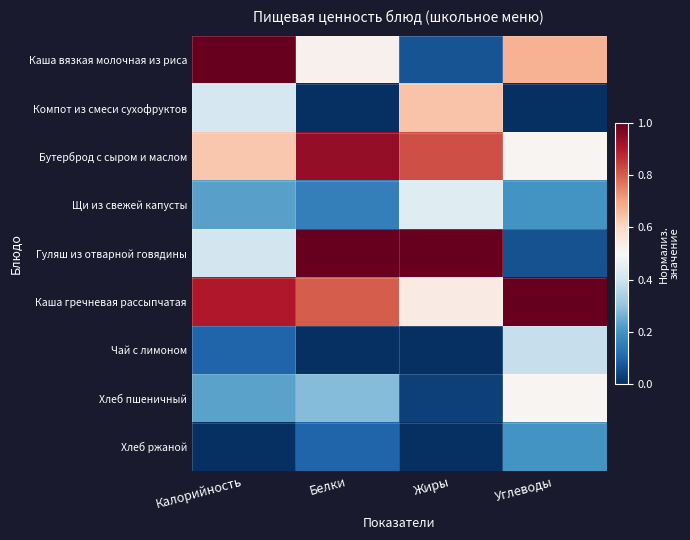

At how many categories does at least one series exceed 0?

4